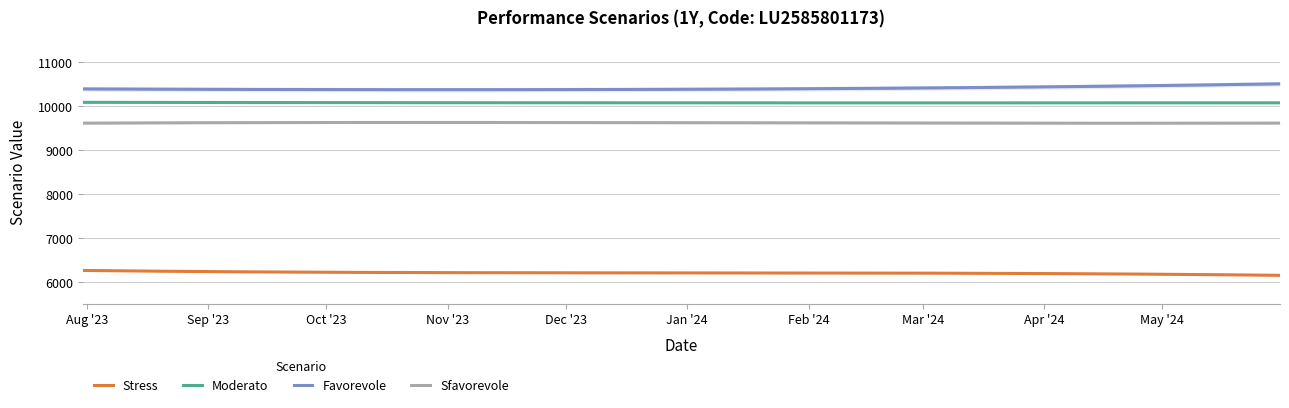

Rank the series at 2023-10-31 from highest to lowest value.

Favorevole, Moderato, Sfavorevole, Stress